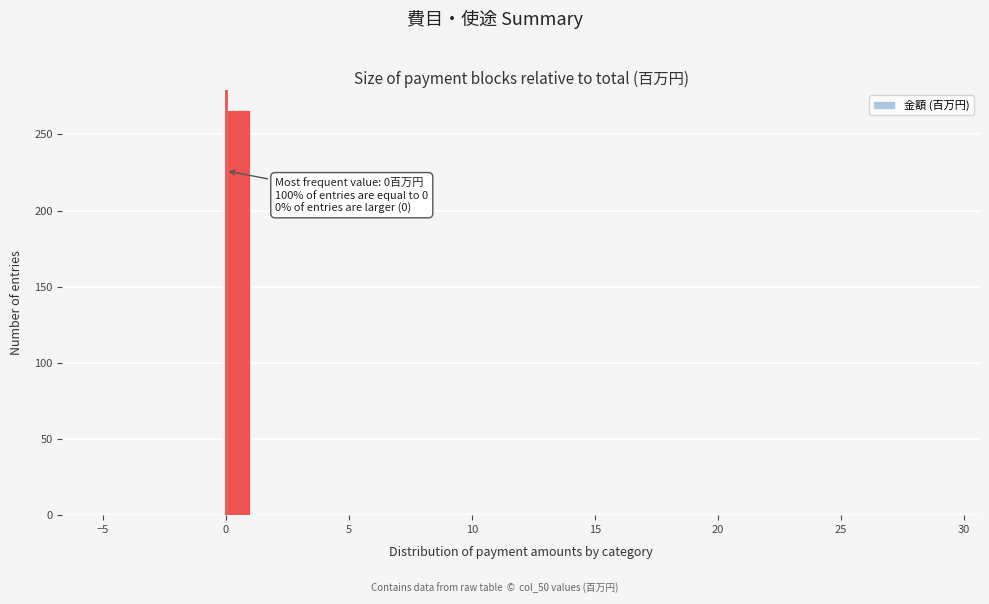

Read against the x-axis, roughly where is the centre of the tallest bar?

0.5